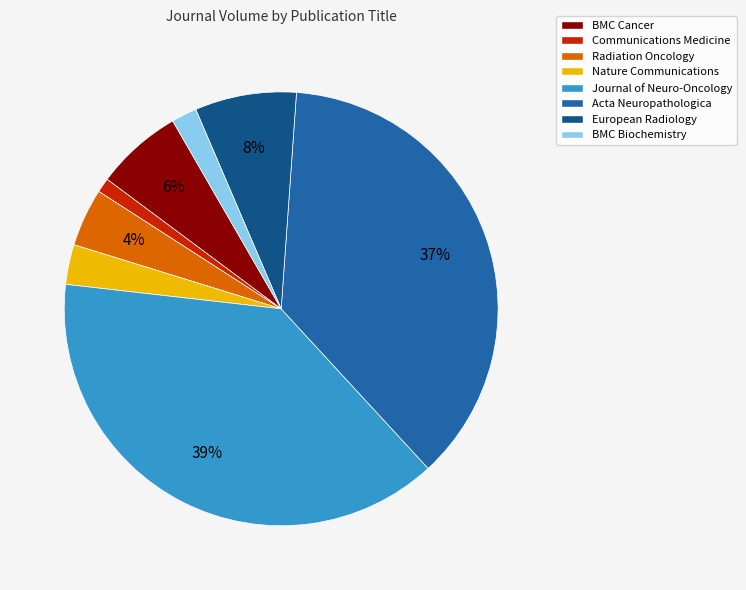

Rank the categories by value from lowest to highest.

Communications Medicine, BMC Biochemistry, Nature Communications, Radiation Oncology, BMC Cancer, European Radiology, Acta Neuropathologica, Journal of Neuro-Oncology